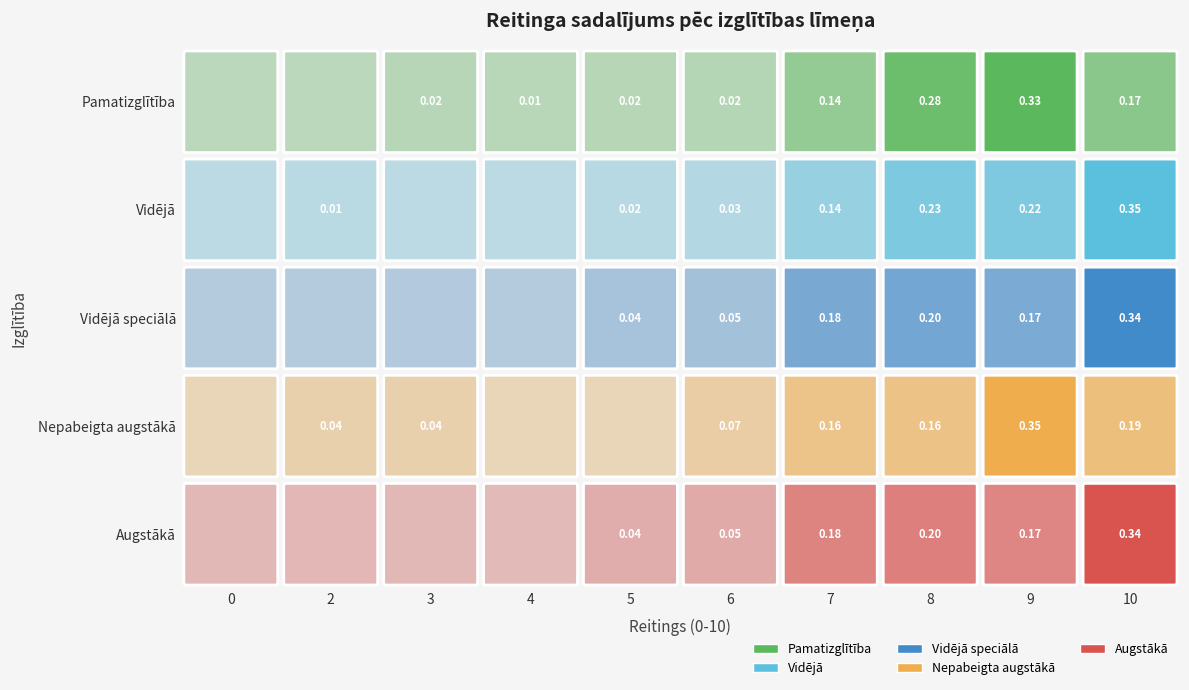

Is it true that Vidējā equals 0.3 at 10?

True